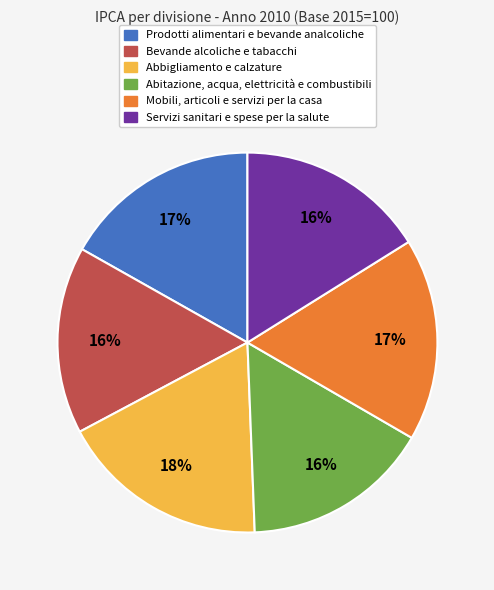

To the nearest percent, what portion does Bevande alcoliche e tabacchi represent?

16%